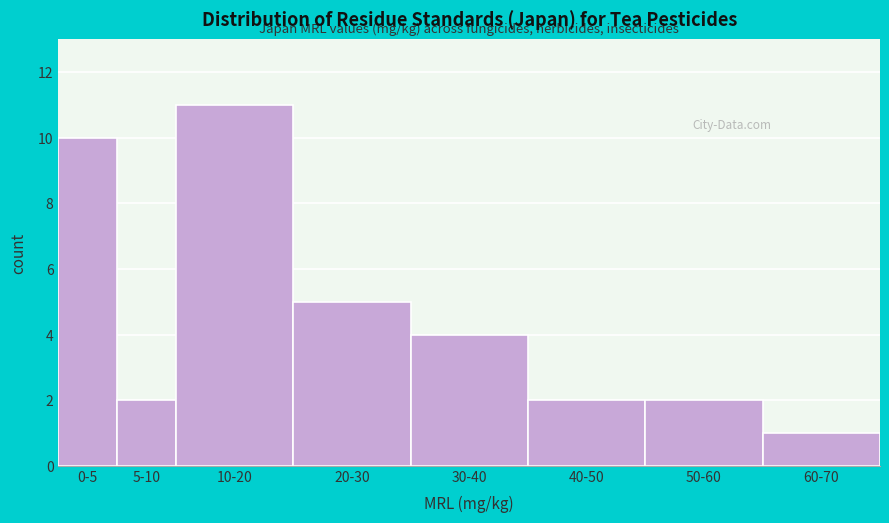

Reading right to left, extract all data points from this chart.

1	2	2	4	5	11	2	10